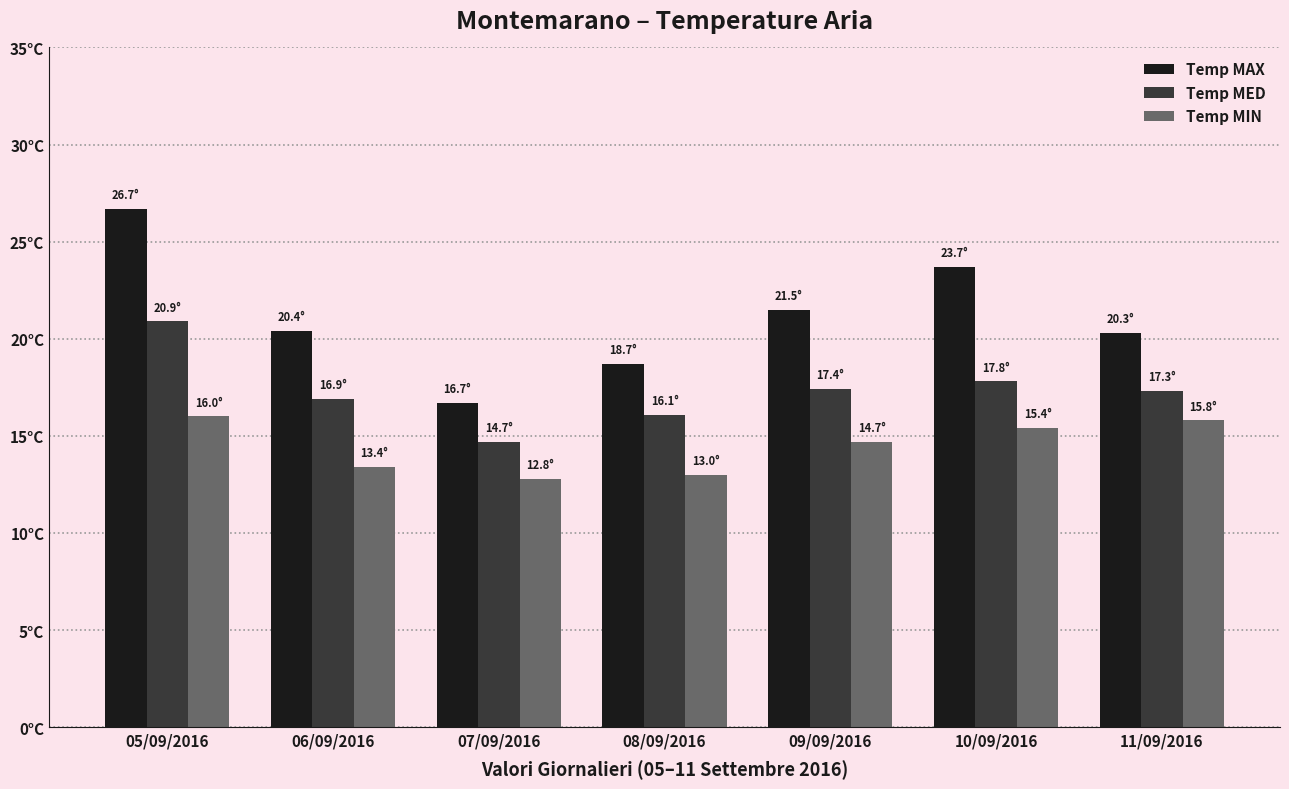

What is the average value of the Temp MIN series?

14.4